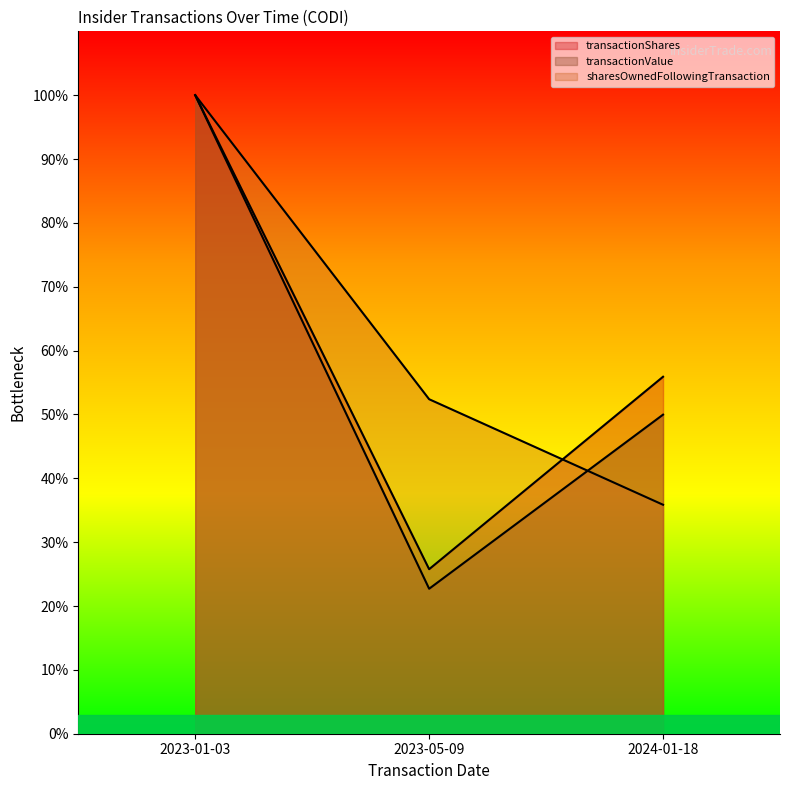

How many lines are shown in the chart?

3